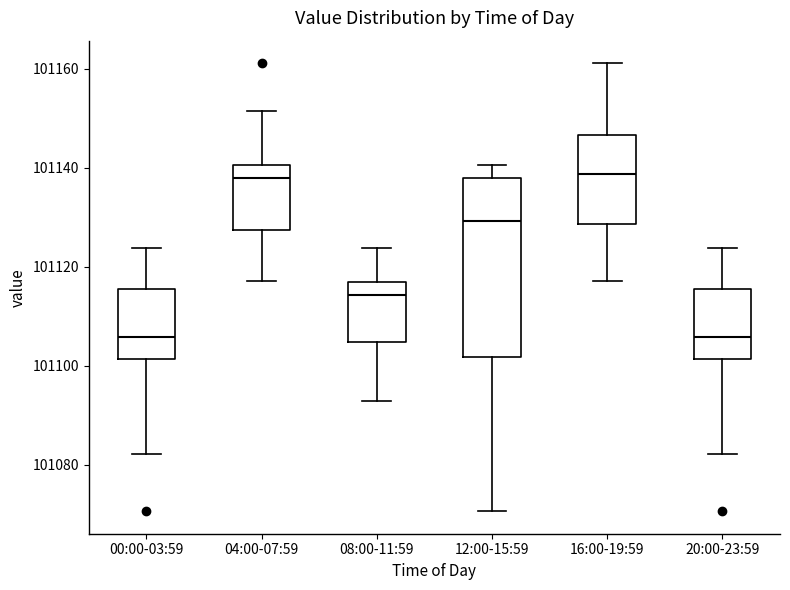

Which box is the tallest, from its lower edge to its upper edge?

12:00-15:59